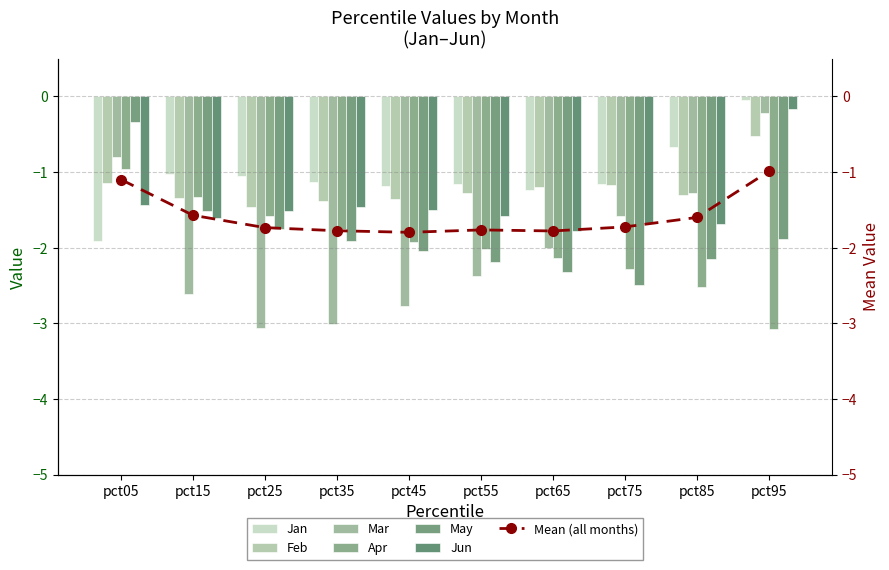

What is the minimum value for Mar?

-3.1